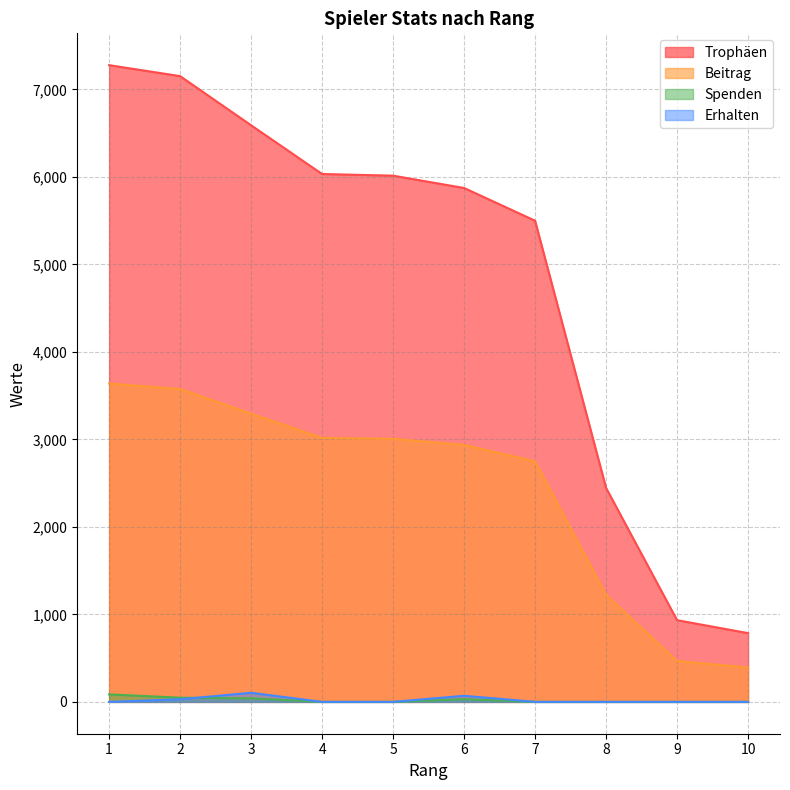

What is the difference between the maximum and minimum values in the Erhalten series?

104